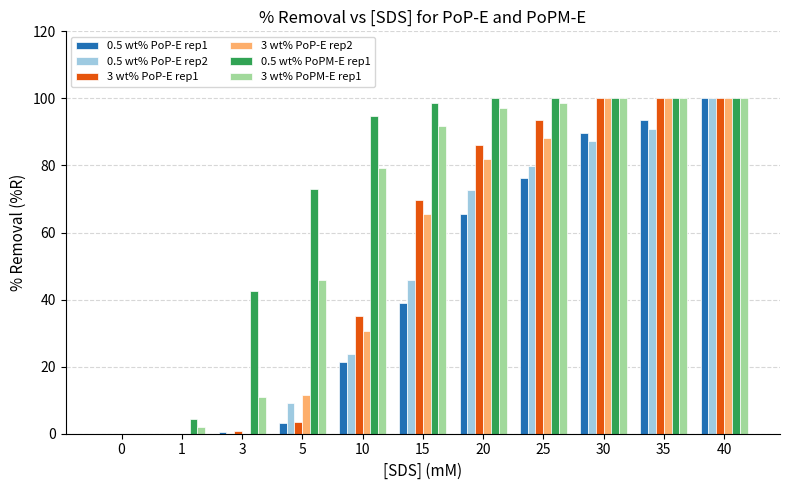

Is the value of 3 wt% PoPM-E rep1 at 15 greater than the value of 0.5 wt% PoP-E rep1 at 1?

Yes